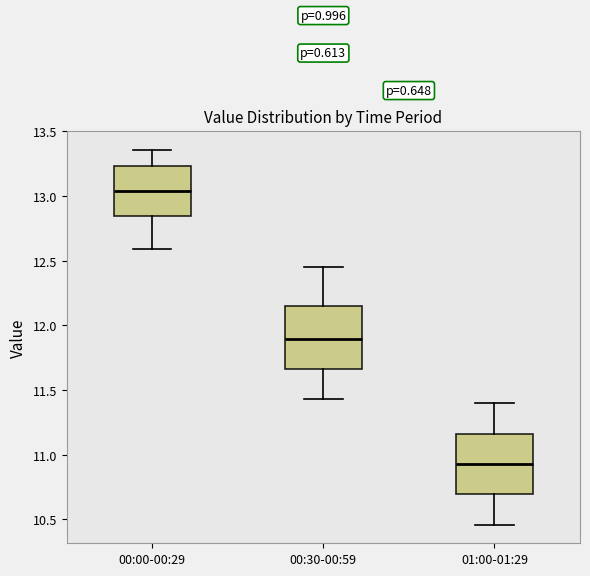

Reading left to right, read every box against the y-axis: the position of its median line, the range the box covers, and the ends of its whiskers. The values are not printed on the chart, so give them approximately, as read against the axis.

00:00-00:29: median 13.05, box 12.85 to 13.25, whiskers 12.60 to 13.35
00:30-00:59: median 11.90, box 11.65 to 12.15, whiskers 11.45 to 12.45
01:00-01:29: median 10.95, box 10.70 to 11.15, whiskers 10.45 to 11.40